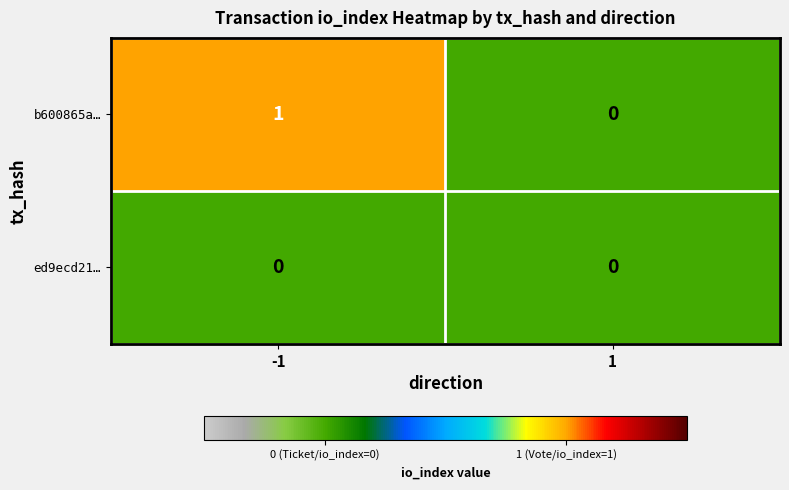

Which series has the largest total across all categories?

b600865a…